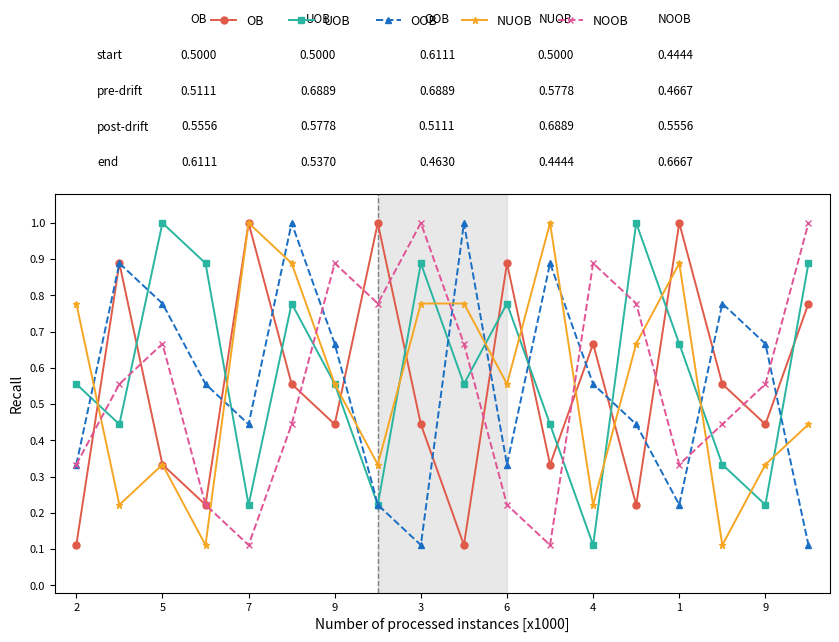

How many interior local valleys does the OOB series have?

4